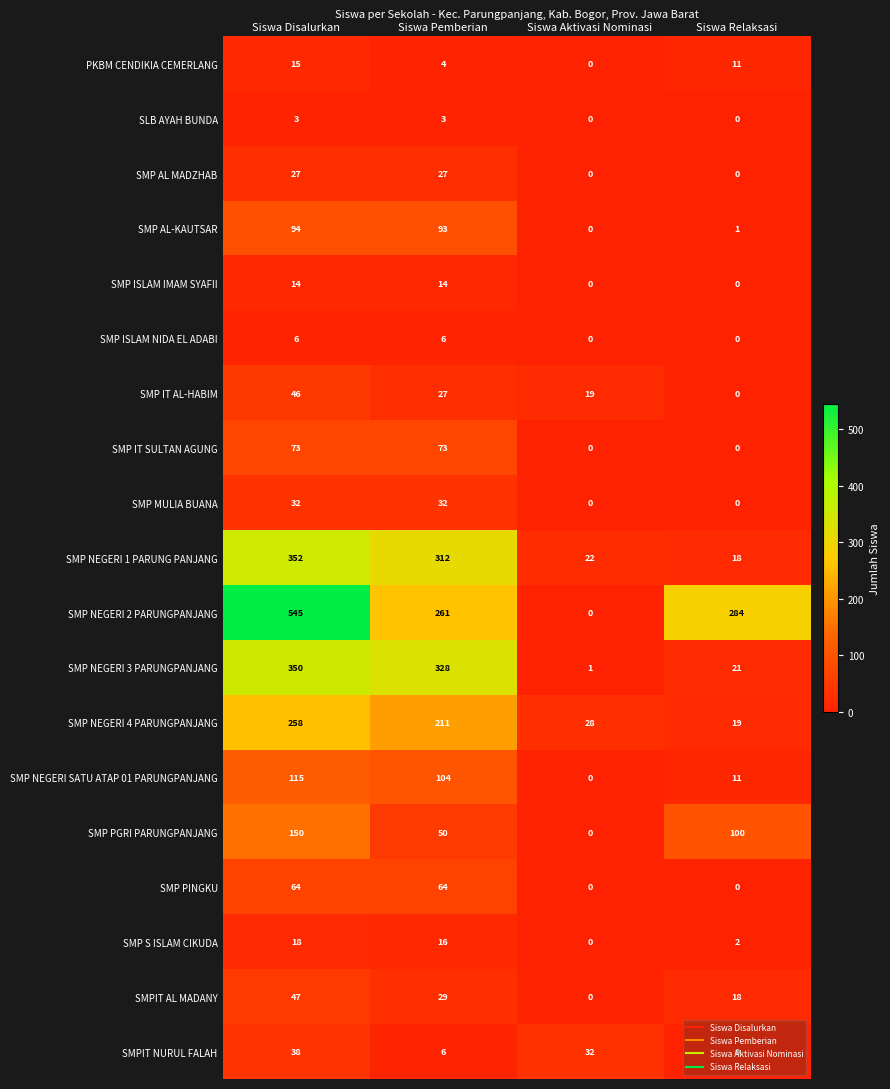

Where does the SMP S ISLAM CIKUDA series first go above 16?

Siswa Disalurkan